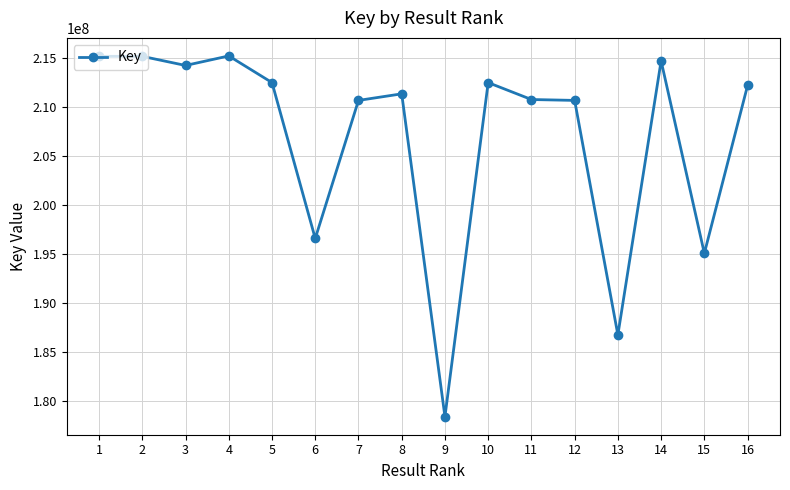

True or false: there are more than 1 points higher than both neighbors.

True